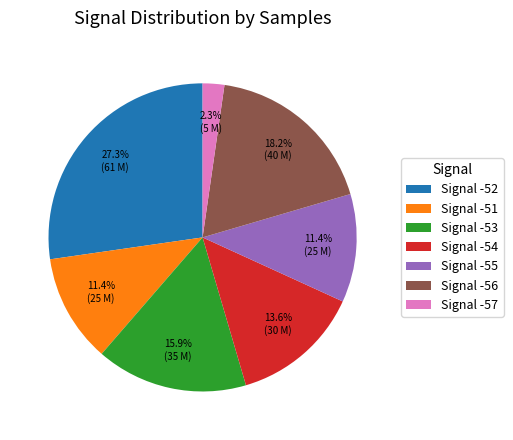

Does any single category account for the majority?

No